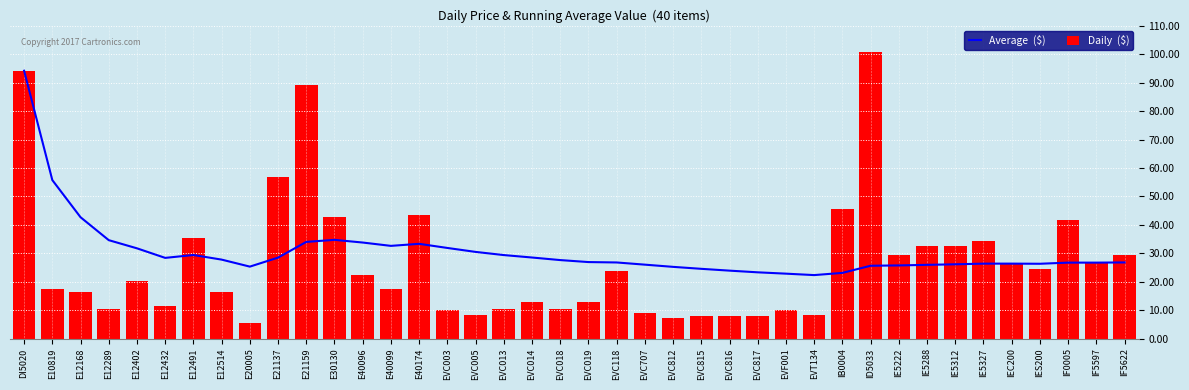

Rank the series by their maximum value, from highest to lowest.

Daily  ($), Average  ($)